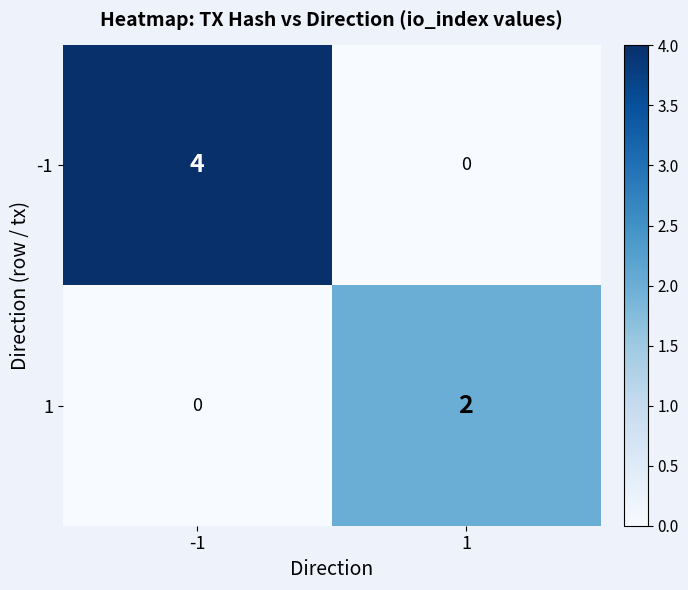

Reading right to left, what are all the values shown in this chart?

-1: 1=0	-1=4
1: 1=2	-1=0